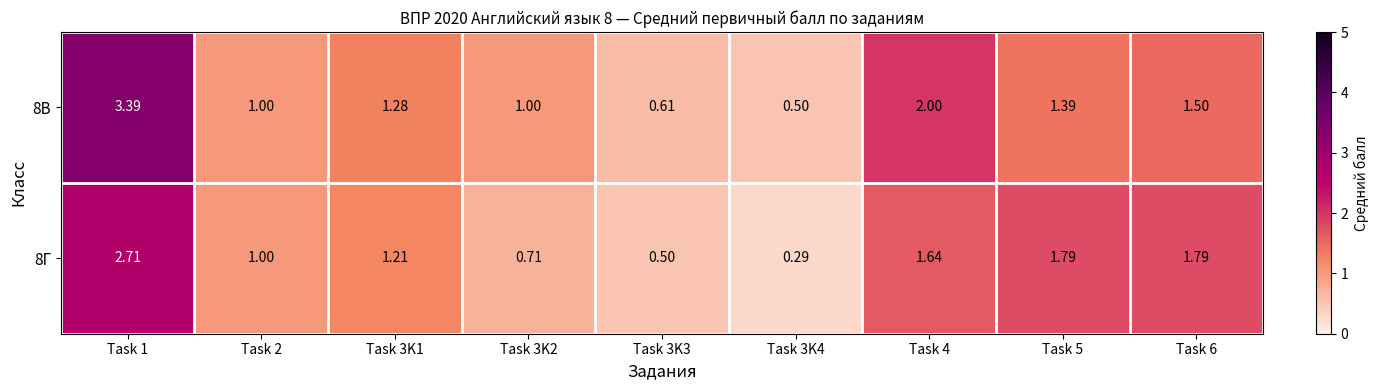

Is the value of 8В at Task 2 greater than the value of 8Г at Task 4?

No